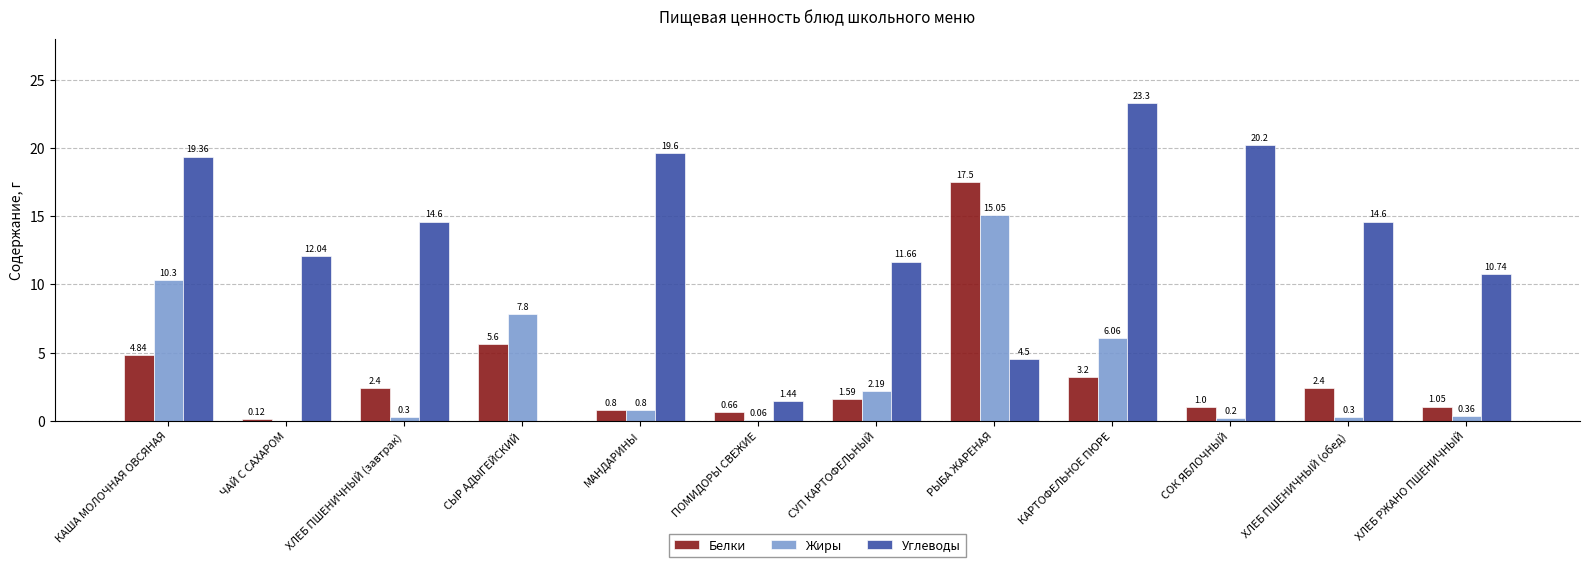

Is the value of Углеводы at КАРТОФЕЛЬНОЕ ПЮРЕ greater than the value of Жиры at ХЛЕБ РЖАНО ПШЕНИЧНЫЙ?

Yes